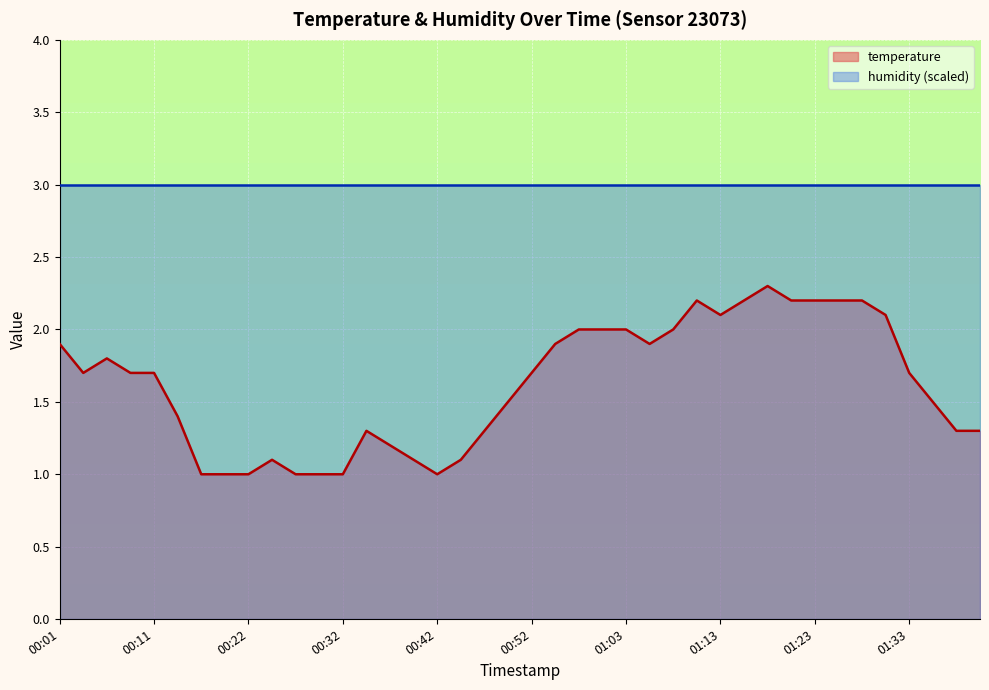

What is the ratio of the value at 01:20 to the value at 00:45?

2.0